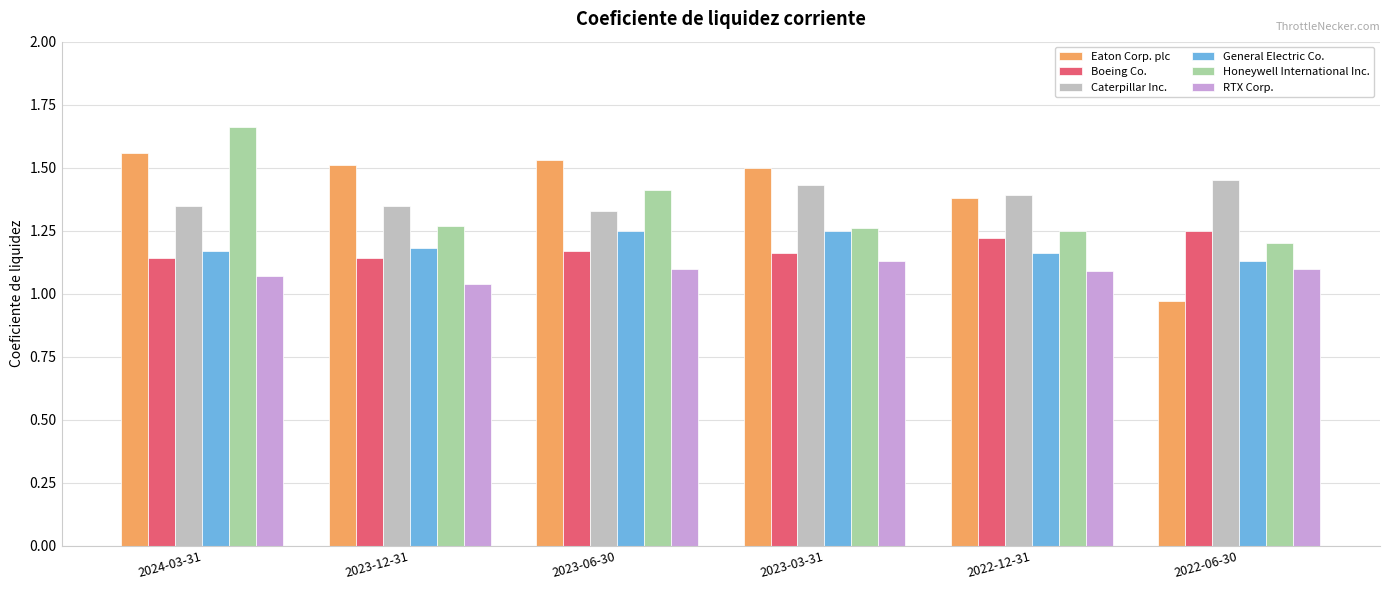

Are the bars horizontal?

No